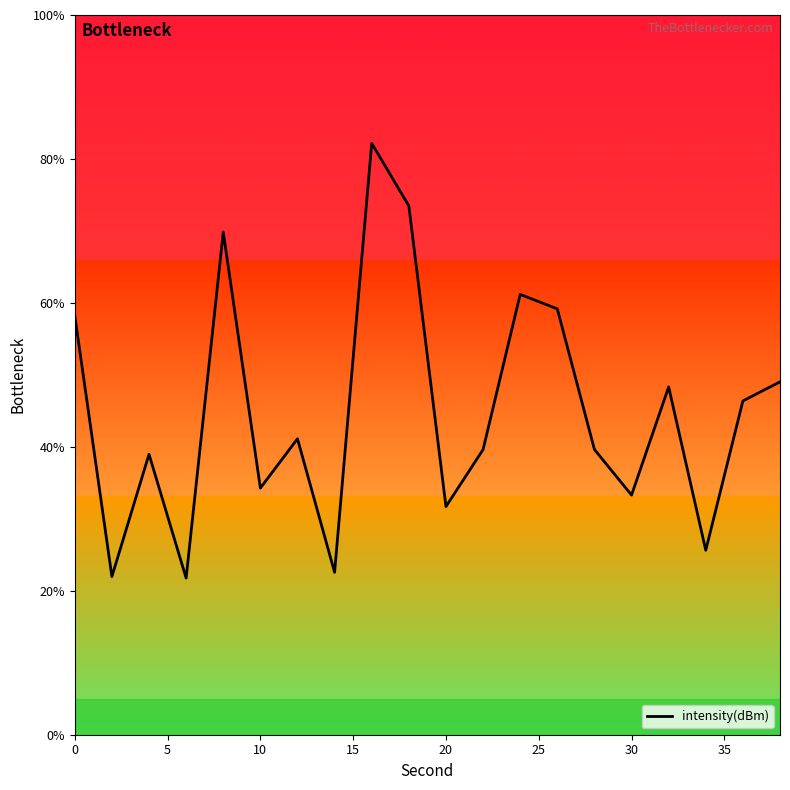

What is the maximum value shown in the chart?

82.2